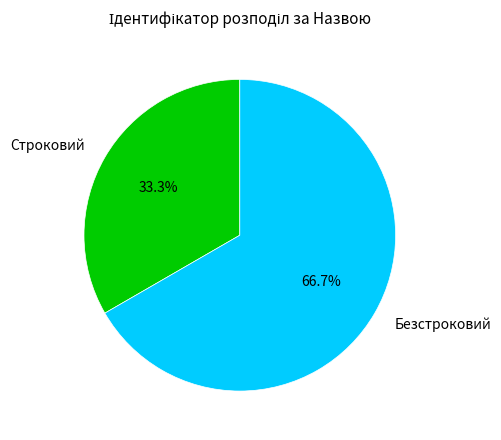

The Строковий slice represents 42% of the pie. True or false?

False